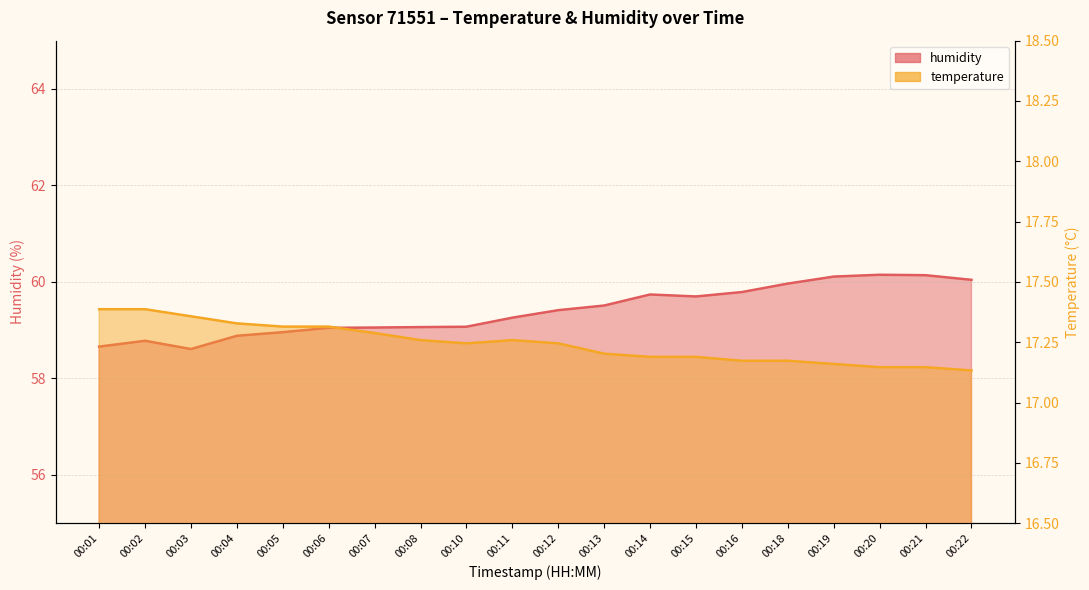

Which series has the largest total across all categories?

humidity